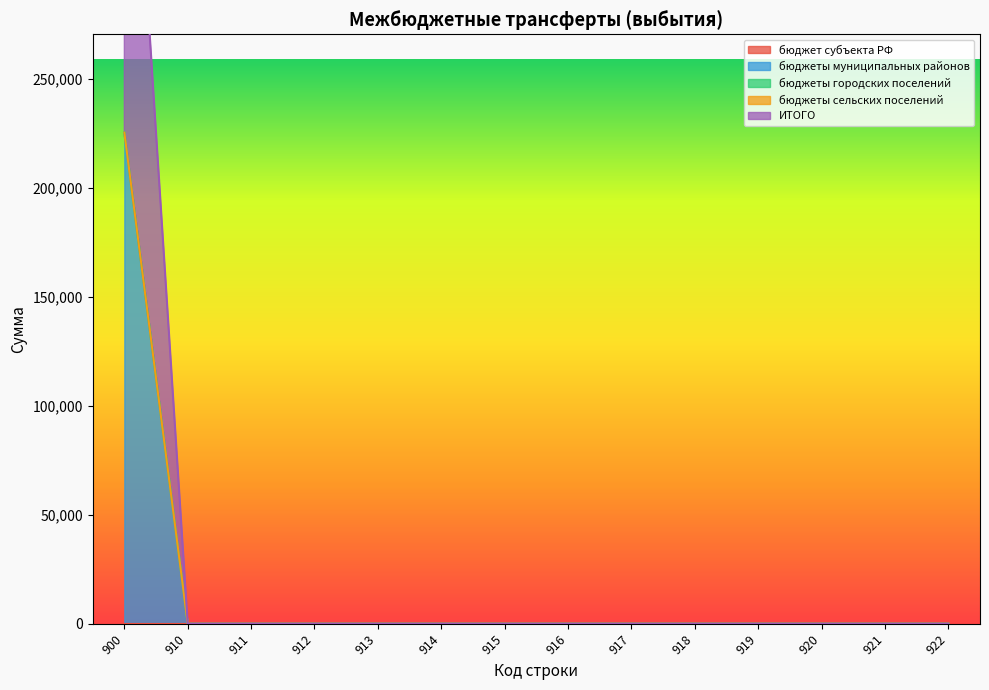

Between 910 and 921, which series saw the biggest shift?

бюджет субъекта РФ